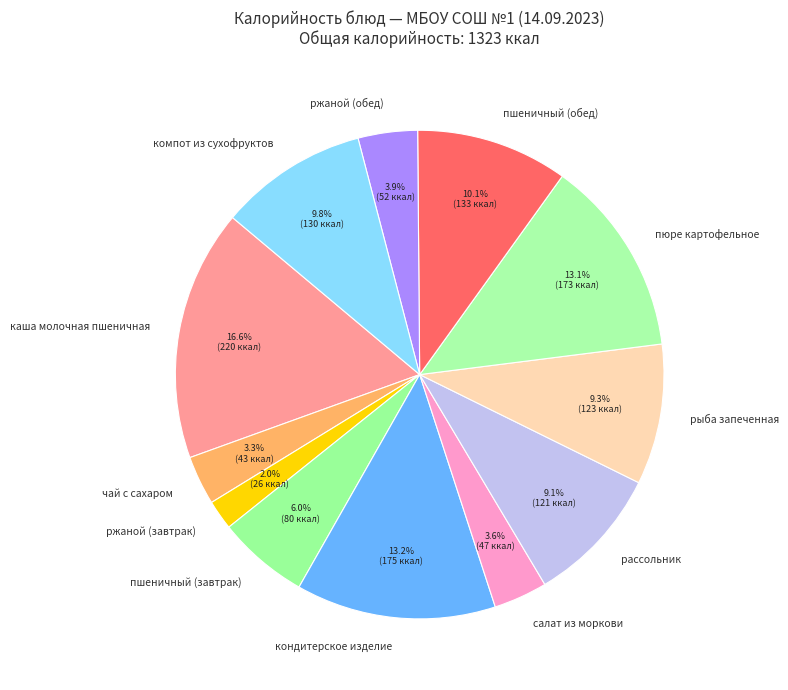

Approximately how many times larger is the value at пшеничный (обед) compared to рыба запеченная?

1.1